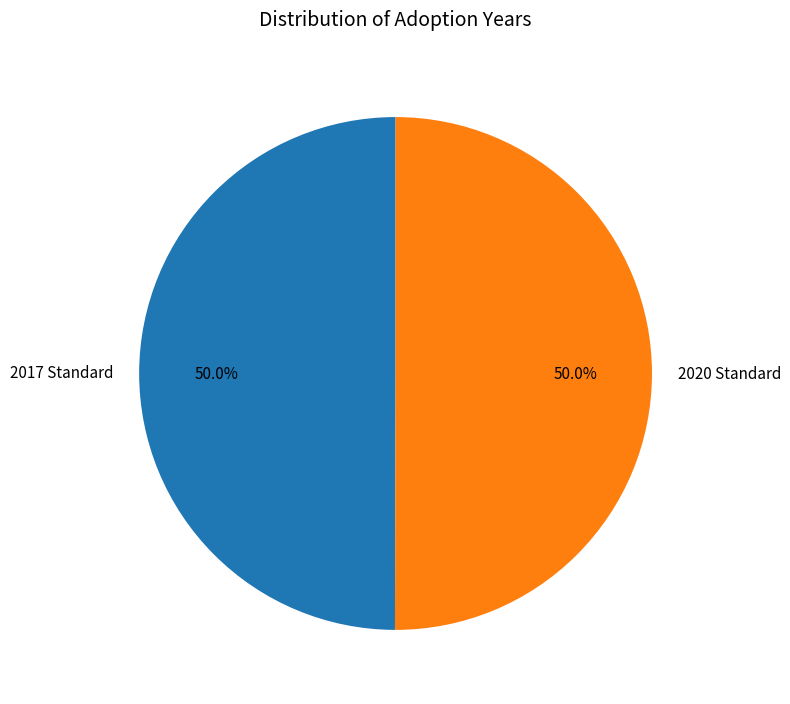

Is the sum of 2020 Standard and 2017 Standard greater than half?

Yes